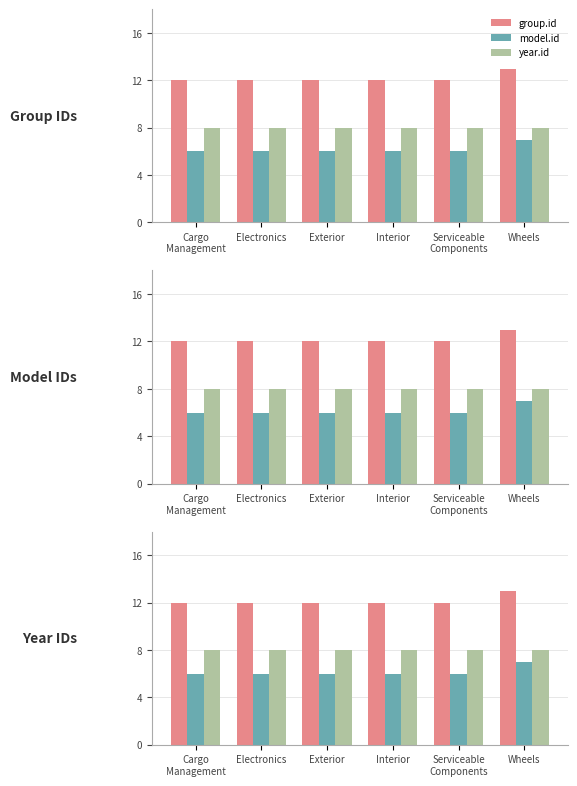

Which series has the largest total across all categories?

group.id